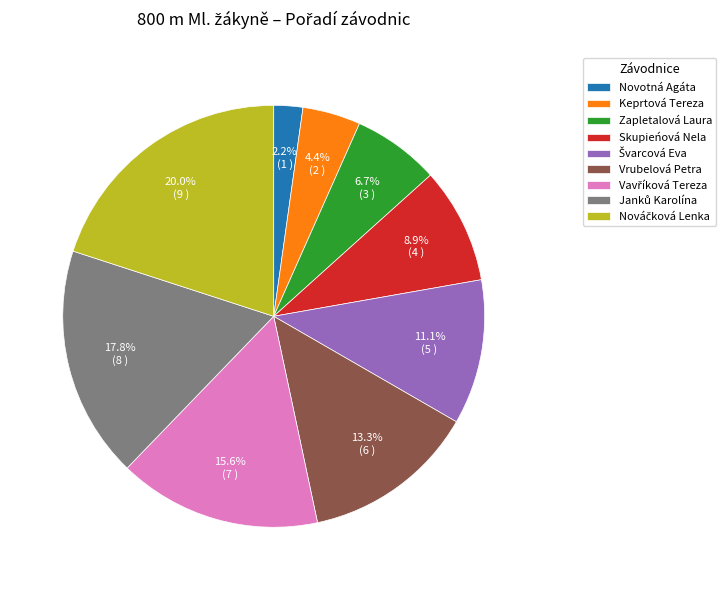

Combined, what portion of the pie is Novotná Agáta and Skupieńová Nela?

11.1%